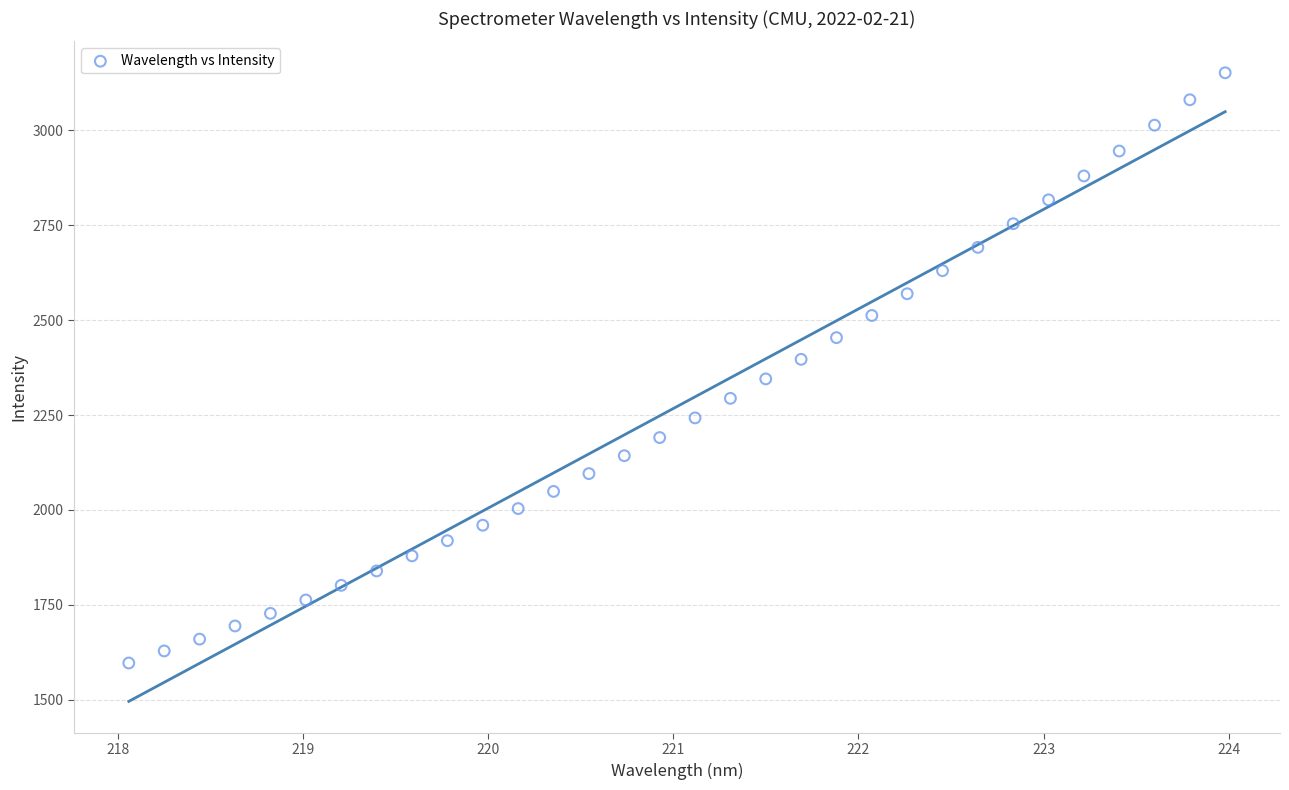

What is the range of X values (max minus min)?

5.9